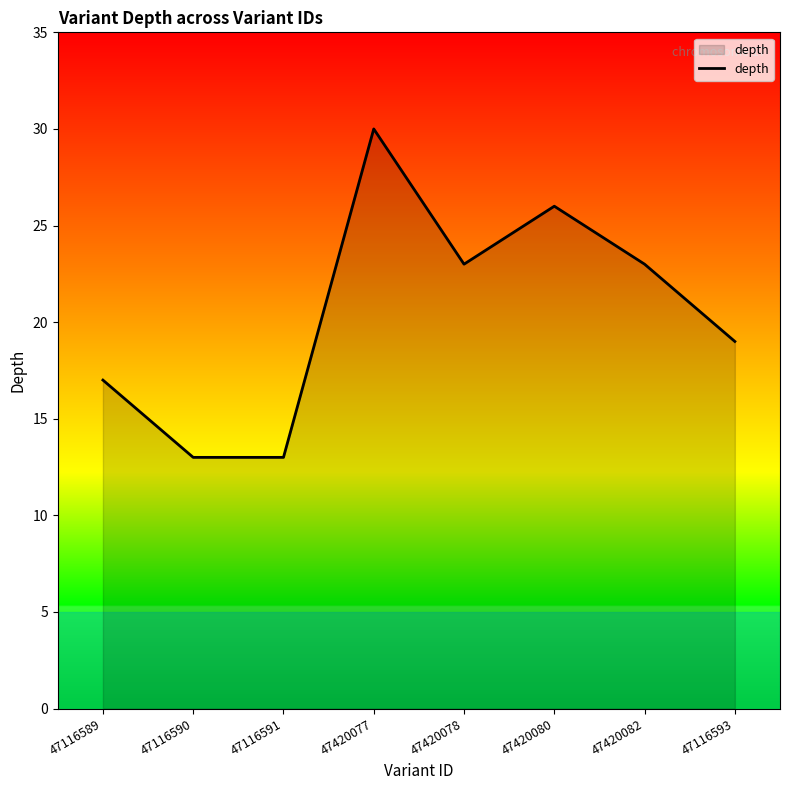

Is it true that the value at 47420080 is 26?

True